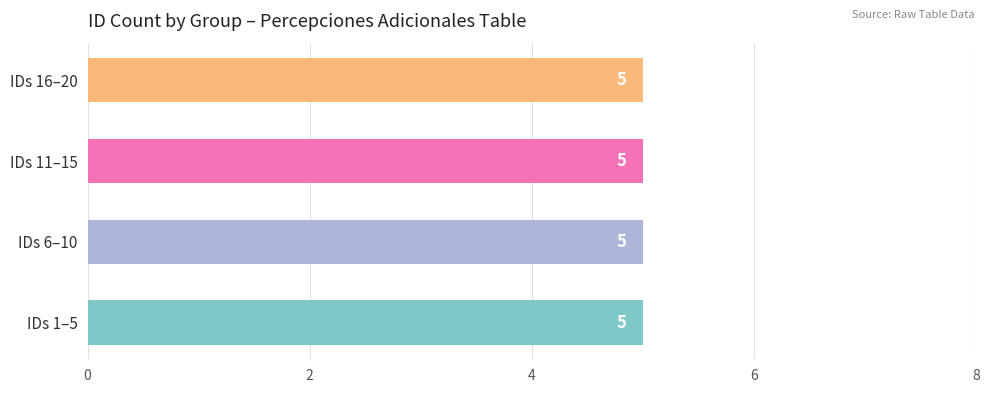

Read the value at 6, to the nearest 5.

5